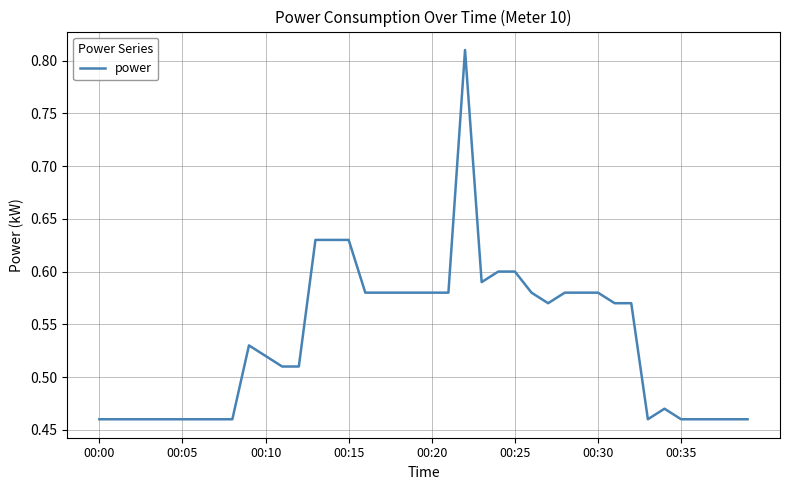

What is the difference between the maximum and minimum values?

0.4